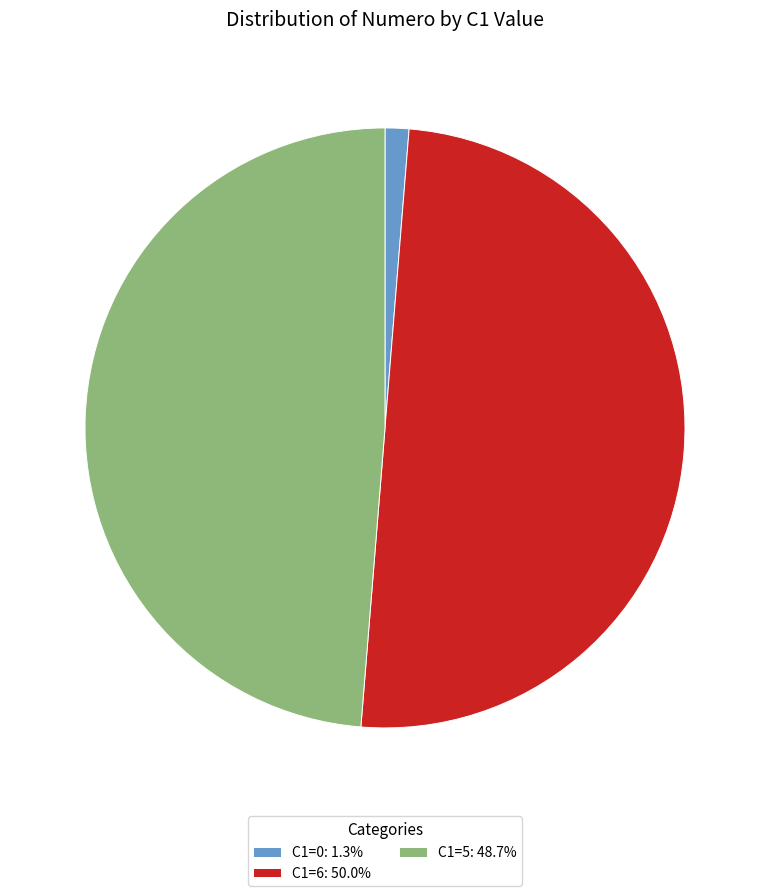

Combined, do C1=6: 50.0% and C1=5: 48.7% account for over 50%?

Yes